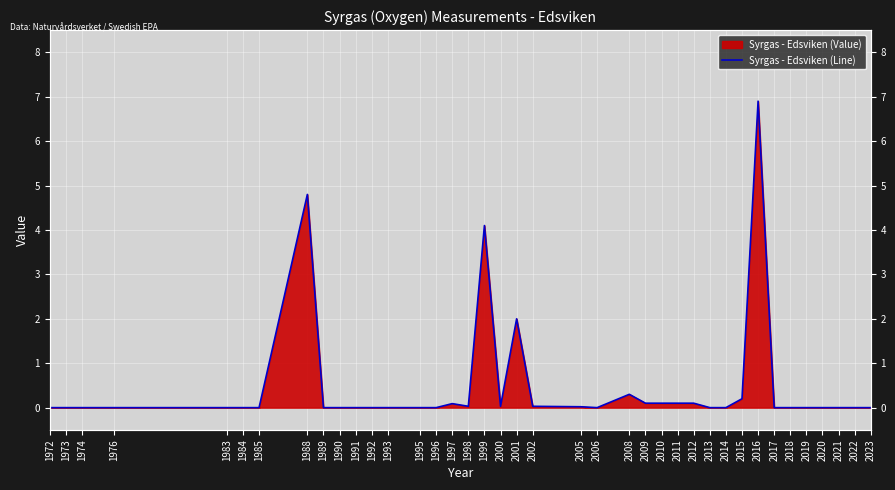

Reading left to right, extract all data points from this chart.

1972=0.0	1973=0.0	1974=0.0	1976=0.0	1983=0.0	1984=0.0	1985=0.0	1988=4.8	1989=0.0	1990=0.0	1991=0.0	1992=0.0	1993=0.0	1995=0.0	1996=0.0	1997=0.1	1998=0.0	1999=4.1	2000=0.0	2001=2.0	2002=0.0	2005=0.0	2006=0.0	2008=0.3	2009=0.1	2010=0.1	2011=0.1	2012=0.1	2013=0.0	2014=0.0	2015=0.2	2016=6.9	2017=0.0	2018=0.0	2019=0.0	2020=0.0	2021=0.0	2022=0.0	2023=0.0